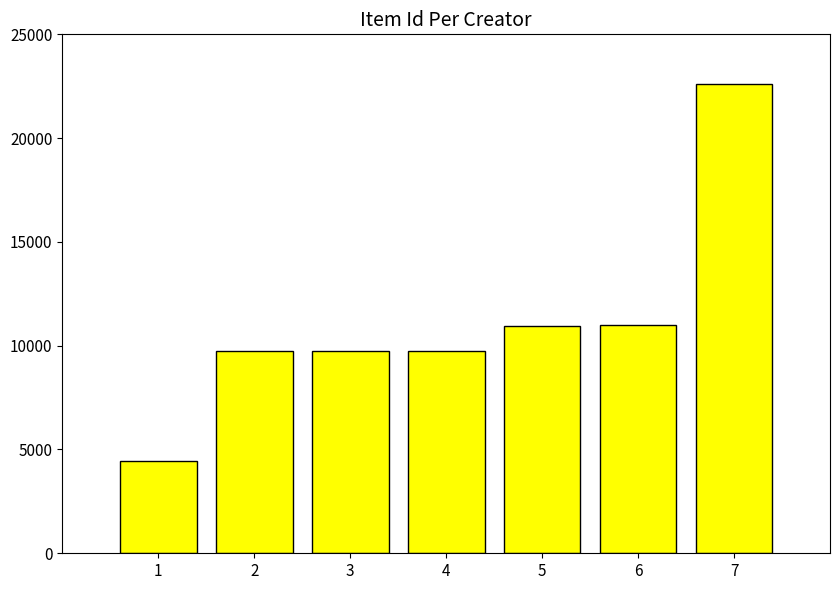

What is the sum of the values at 5 and 4?

20684